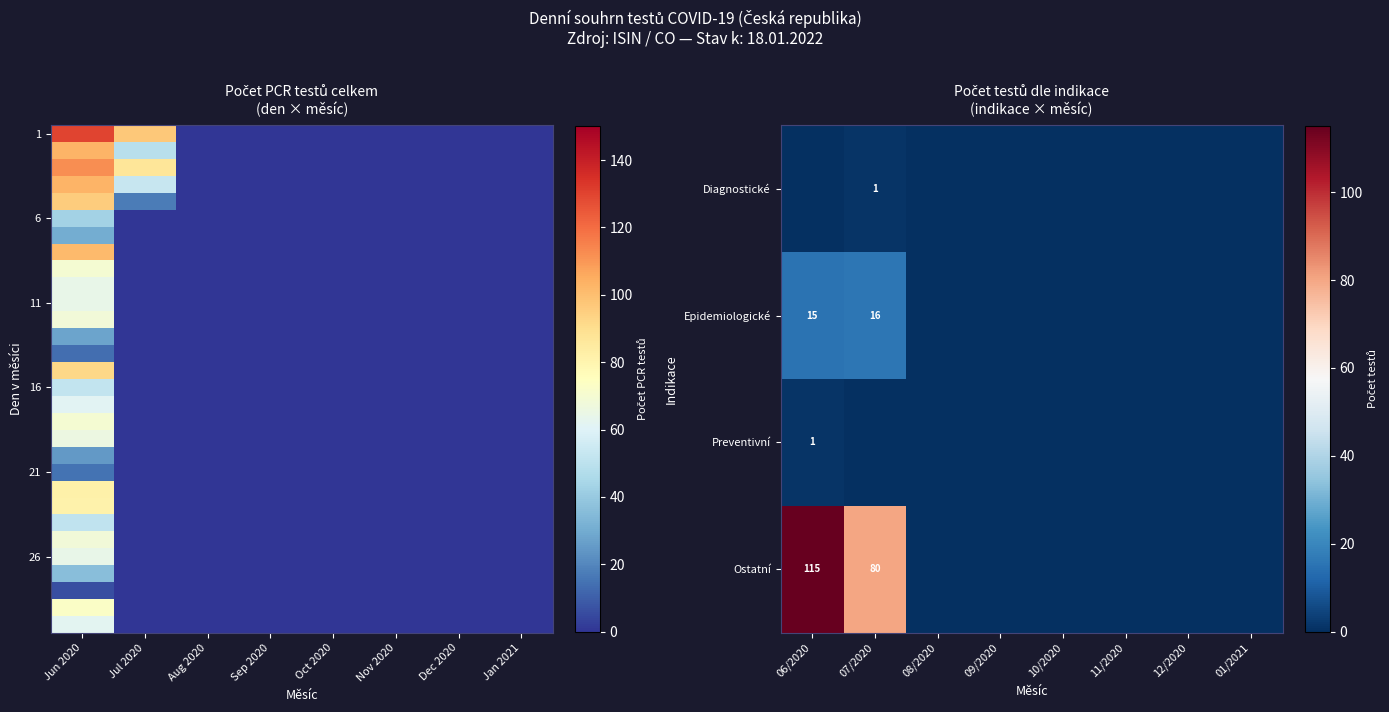

Is it true that Ostatní equals 115 at 06/2020?

True